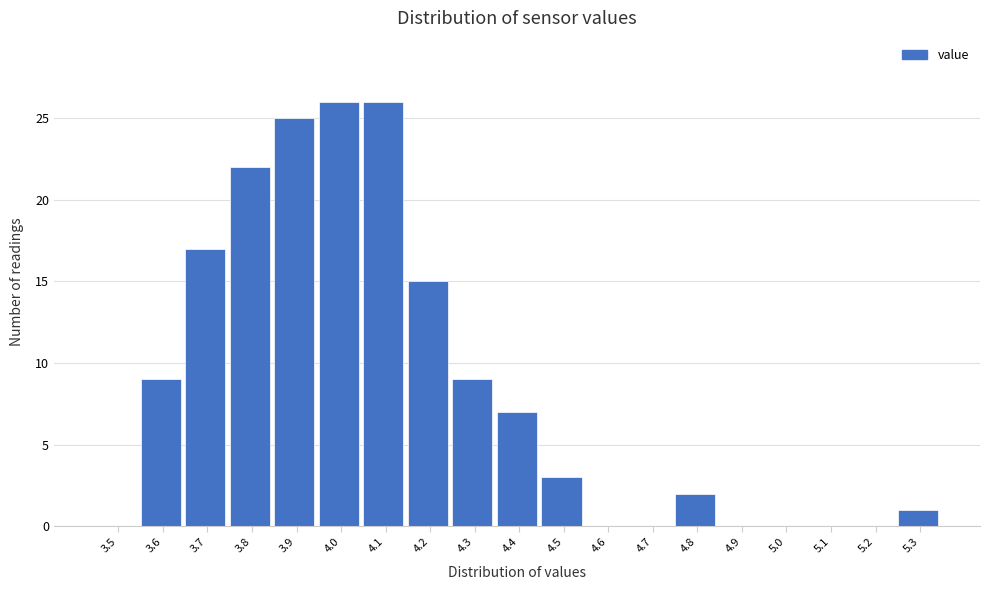

Reading left to right, what are all the values shown in this chart?

3.5=0	3.6=9	3.7=17	3.8=22	3.9=25	4.0=26	4.1=26	4.2=15	4.3=9	4.4=7	4.5=3	4.6=0	4.7=0	4.8=2	4.9=0	5.0=0	5.1=0	5.2=0	5.3=1